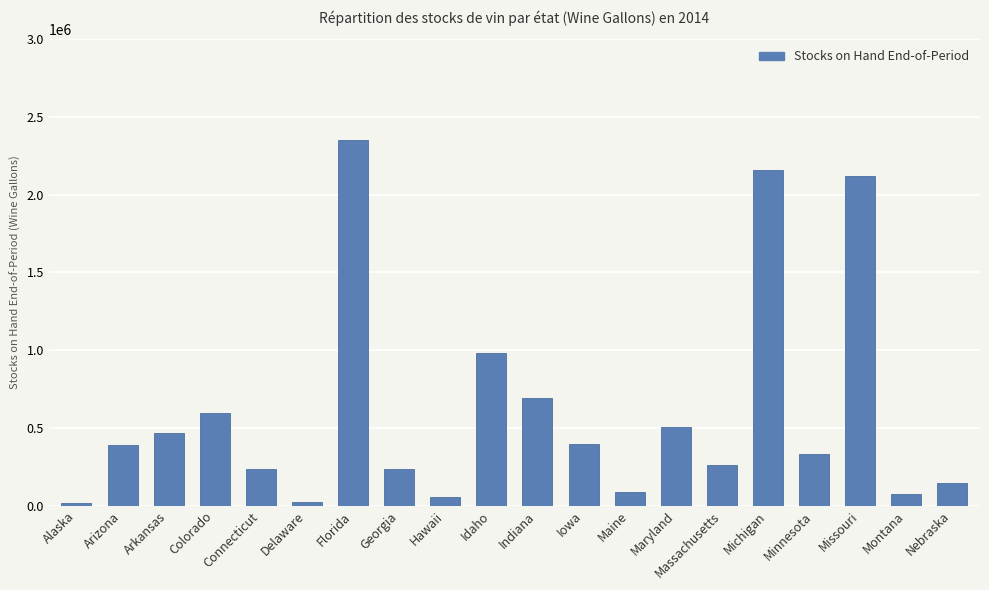

What is the label of the 12th bar from the left?

Iowa